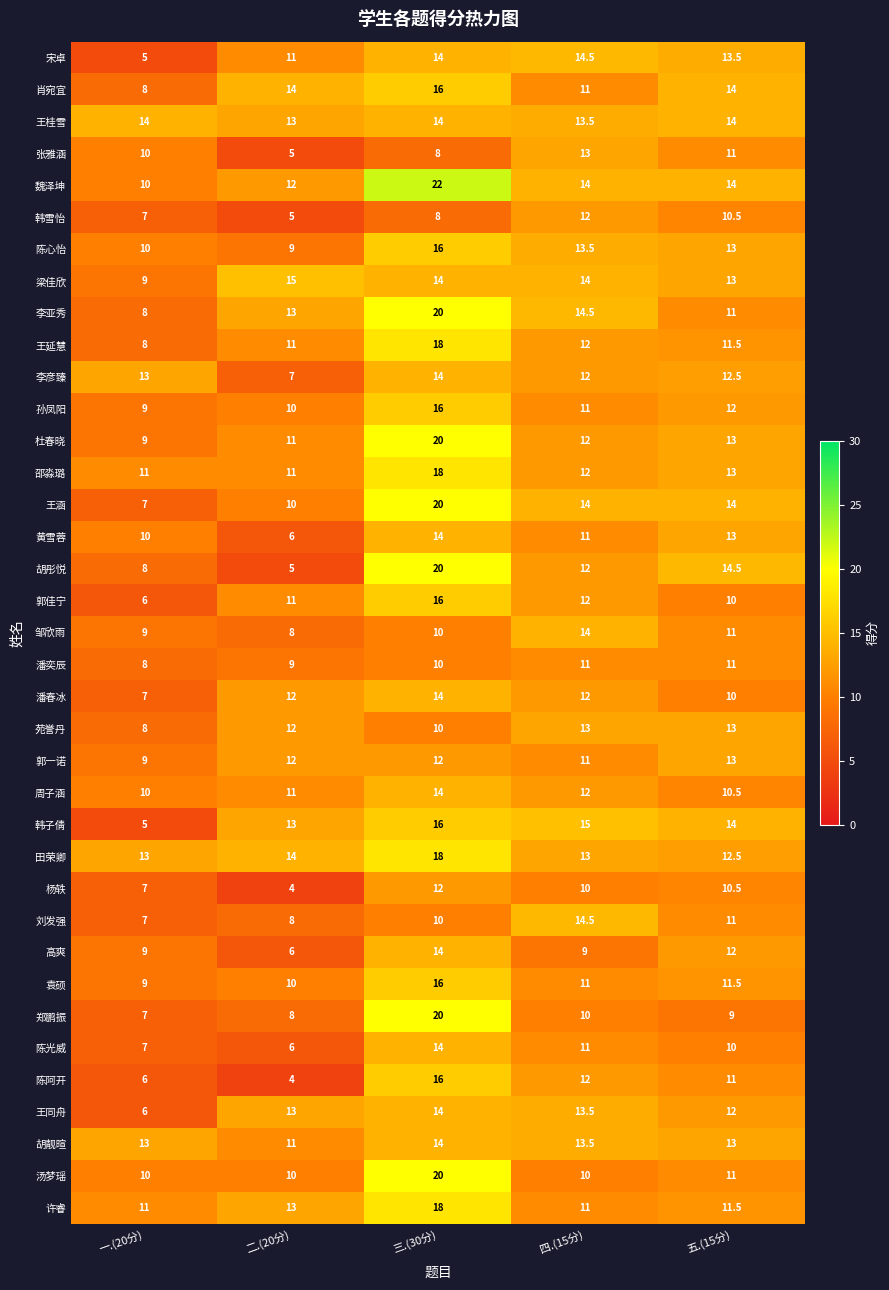

Read the 许睿 value at 五.(15分).

11.5